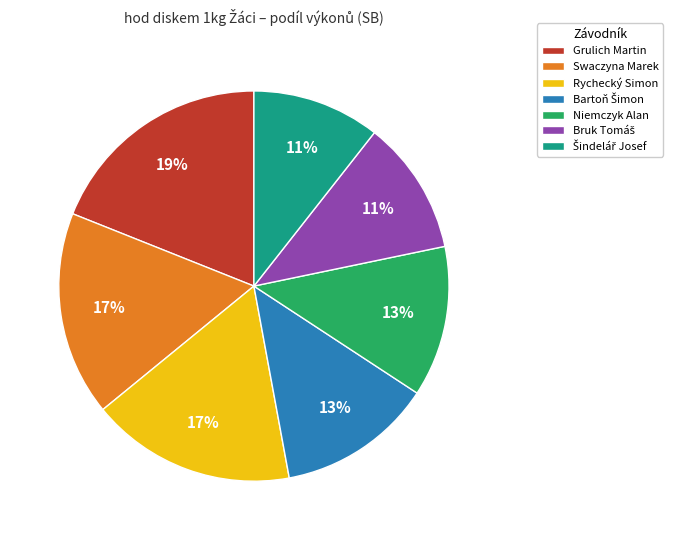

Which category has the biggest portion of the pie?

Grulich Martin